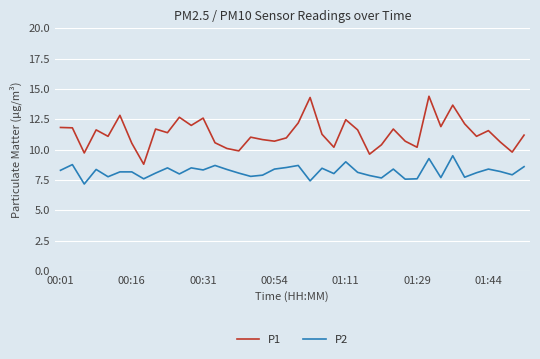

True or false: P1 and P2 cross at least once.

False